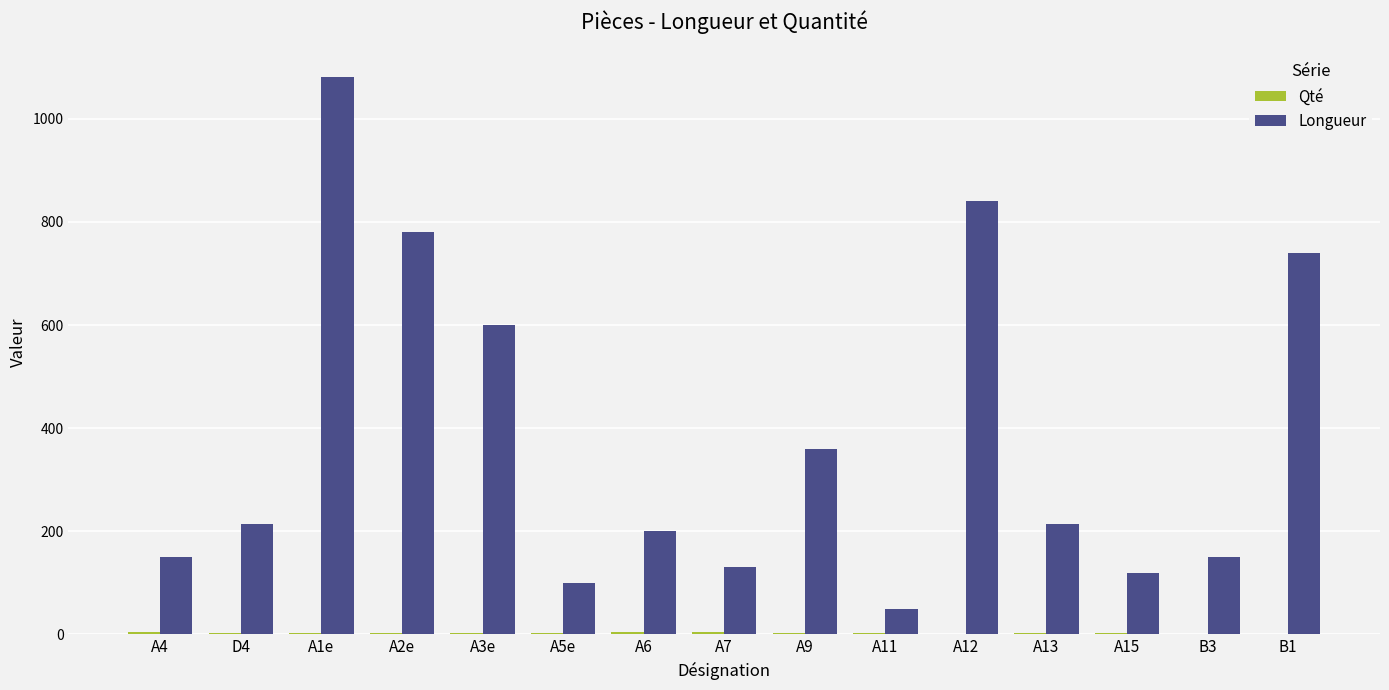

Where is Longueur nearest to the value 565?

A3e